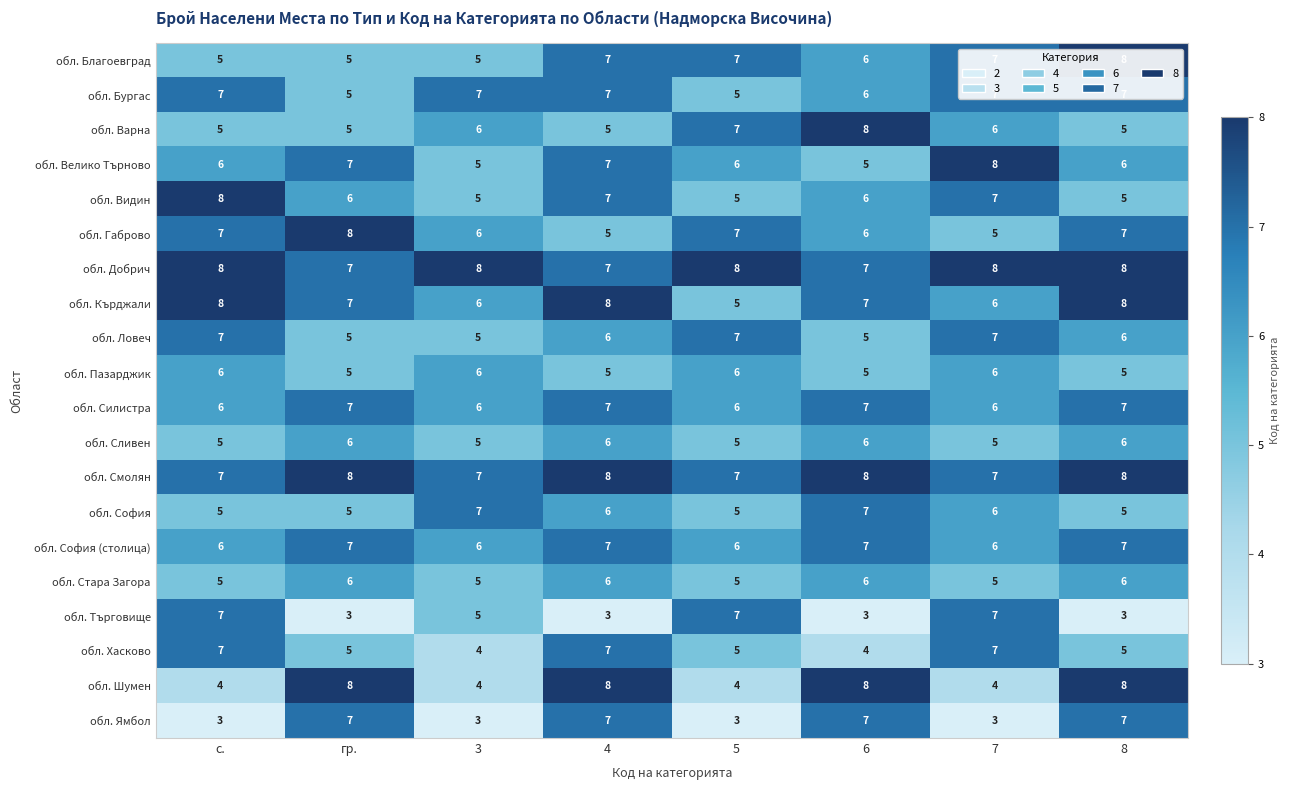

What is the maximum value shown in the chart?

8